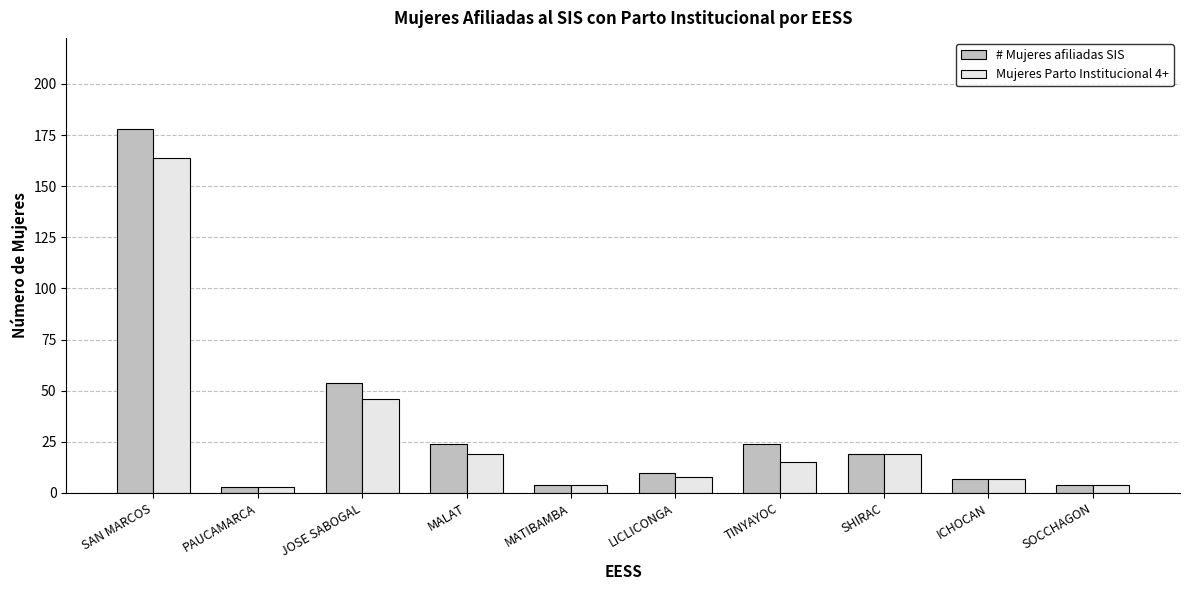

What is the sum of the # Mujeres afiliadas SIS values at JOSE SABOGAL and MATIBAMBA?

58